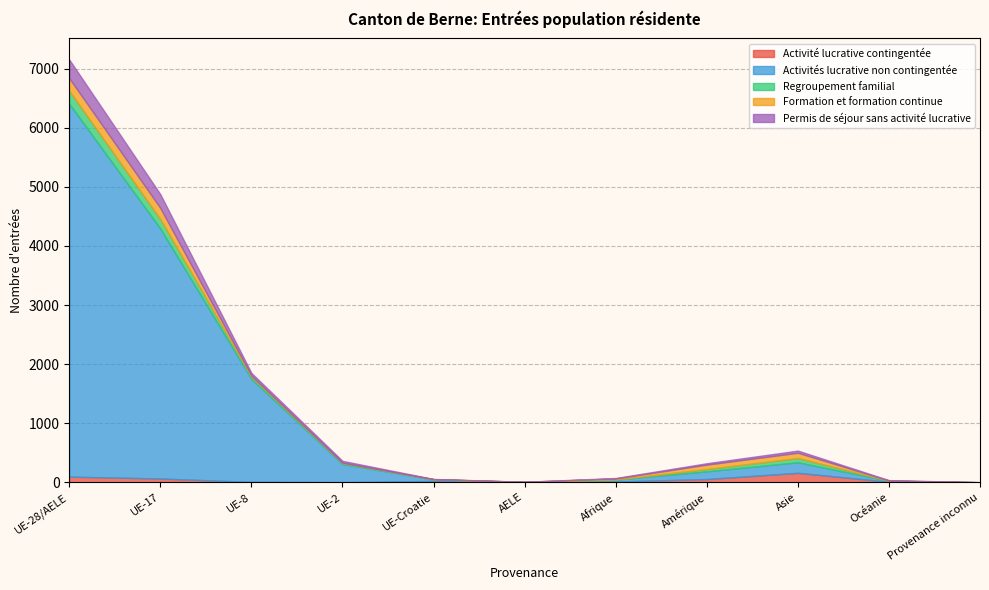

Which category has the lowest value in the Permis de séjour sans activité lucrative series?

AELE